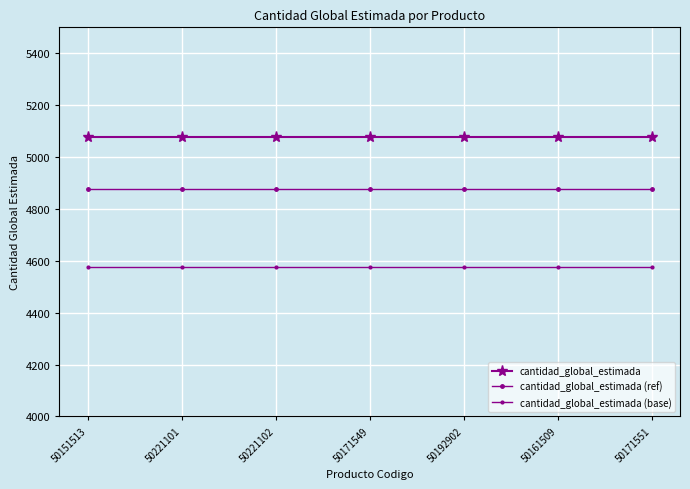

Does the chart have visible grid lines?

Yes